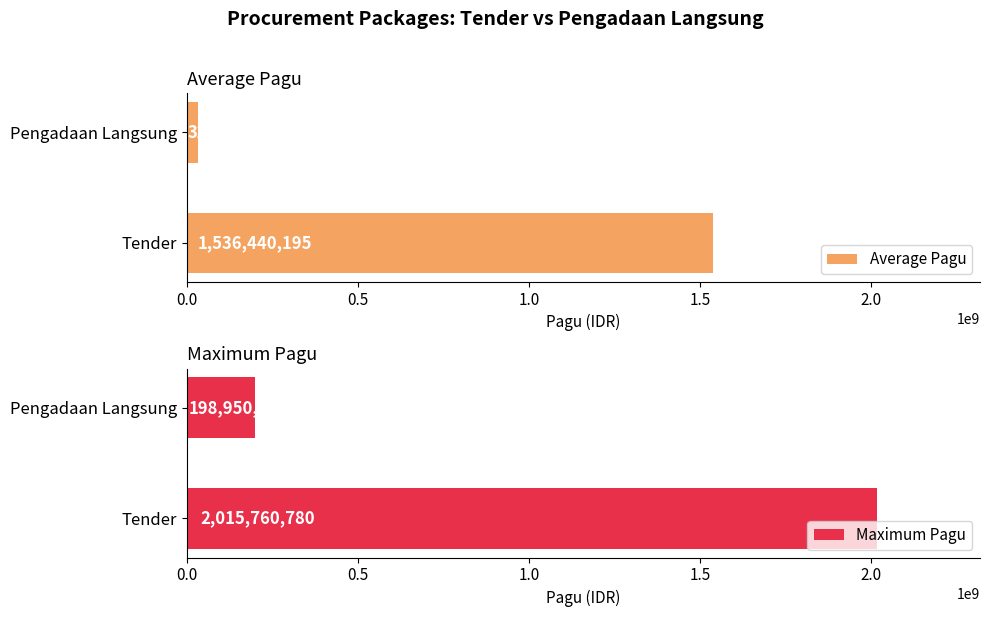

Which category has the lowest value in the Average Pagu series?

Pengadaan Langsung